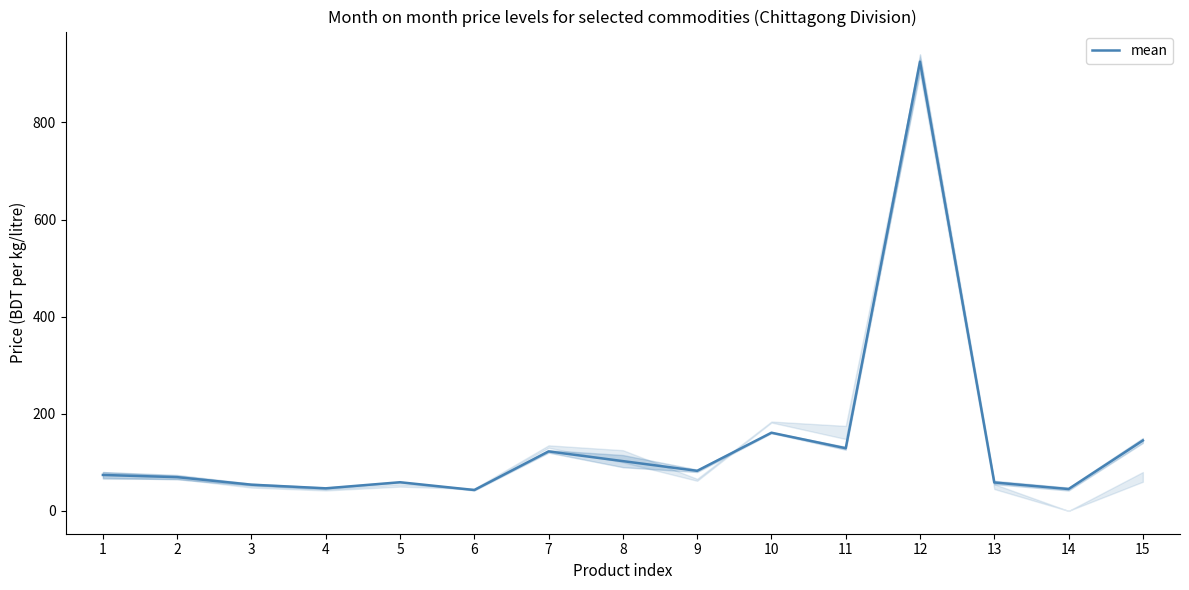

The value at 1 is 18.5. True or false?

False